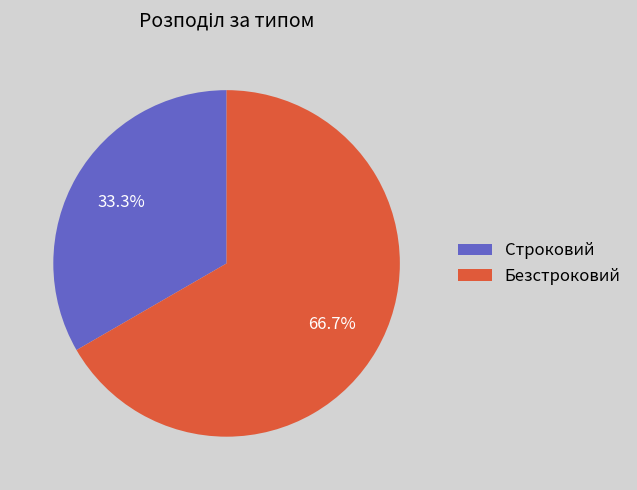

Is it true that Строковий is 33% of the pie?

True